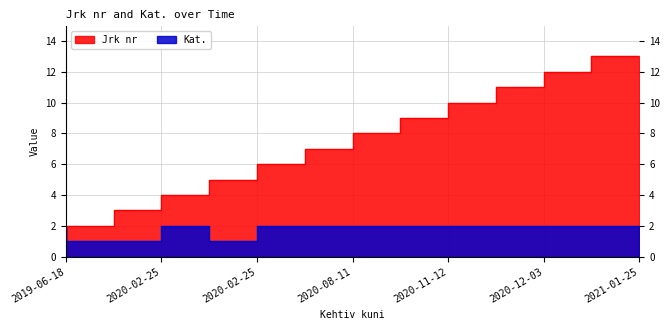

Between 2020-08-11 and 2020-12-03, which is larger?

2020-12-03